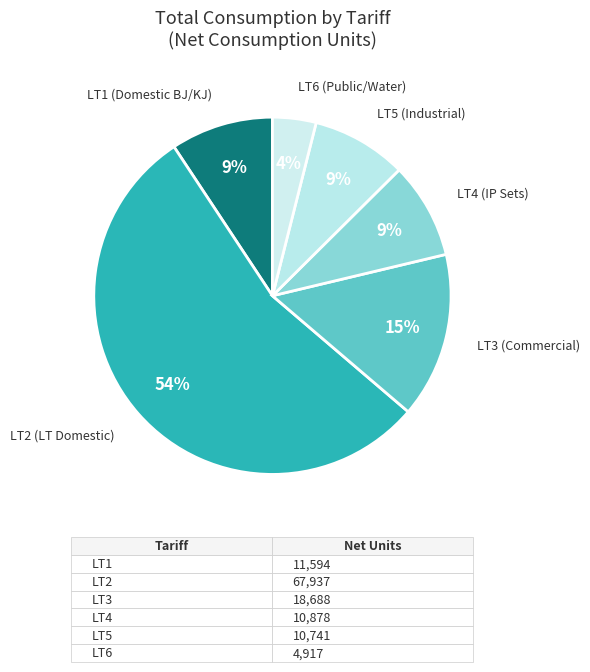

How many segments does this pie chart have?

6